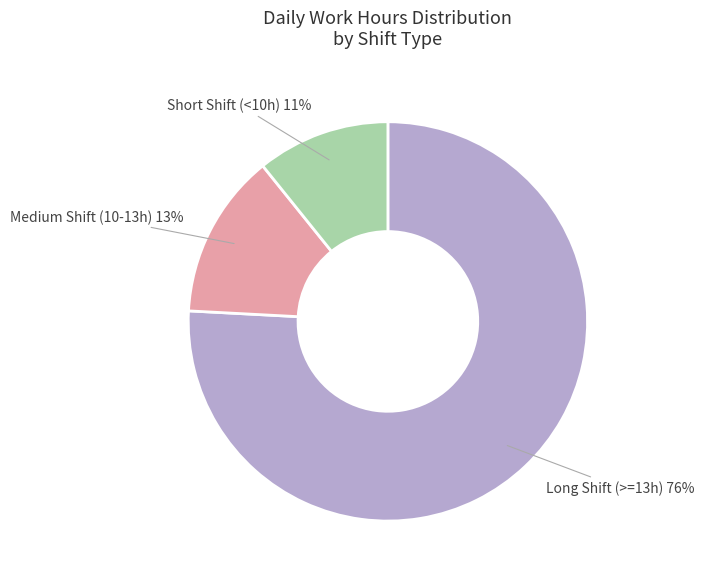

Is there a majority slice in this chart?

Yes